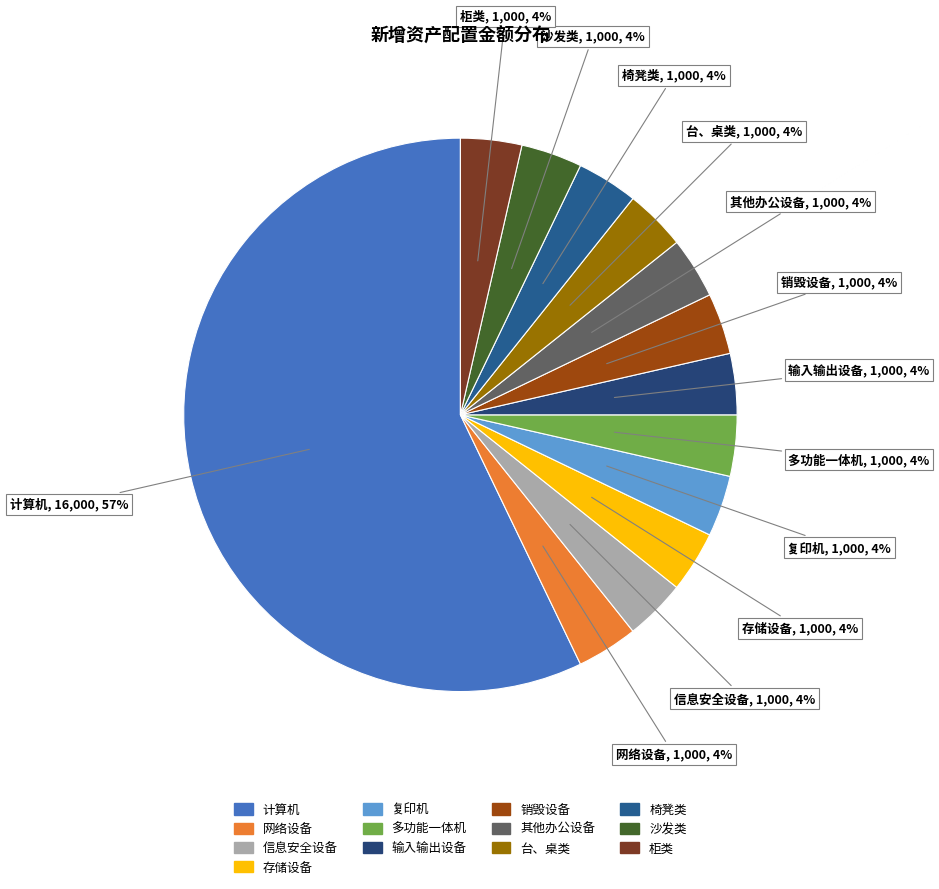

To the nearest percent, what is the average slice percentage?

8%